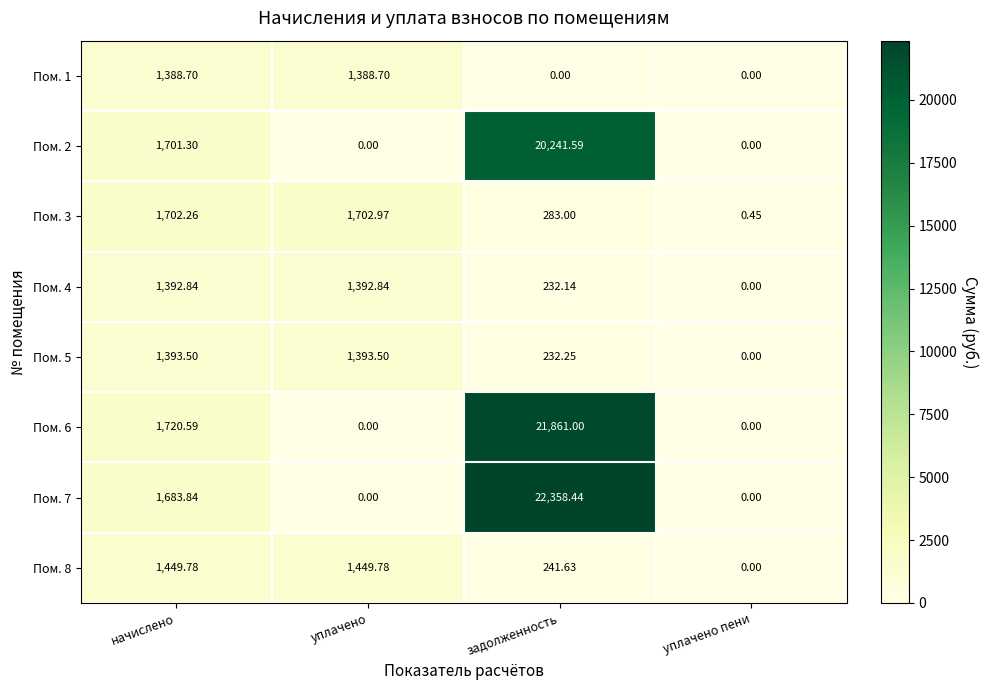

At how many categories does at least one series exceed 6736?

1